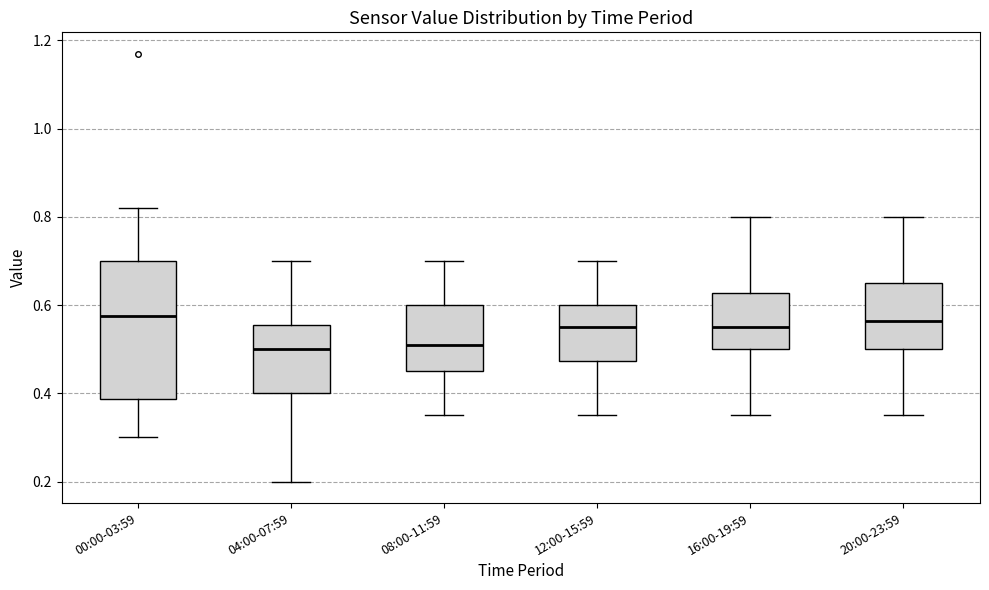

Reading left to right, transcribe this box plot: for each box, give where its median line is, the range the box spans, and where its two whiskers end, as read against the y-axis. The values are not printed on the chart, so give them approximately, as read against the axis.

00:00-03:59: median 0.58, box 0.38 to 0.70, whiskers 0.30 to 0.82
04:00-07:59: median 0.50, box 0.40 to 0.56, whiskers 0.20 to 0.70
08:00-11:59: median 0.52, box 0.46 to 0.60, whiskers 0.36 to 0.70
12:00-15:59: median 0.56, box 0.48 to 0.60, whiskers 0.36 to 0.70
16:00-19:59: median 0.56, box 0.50 to 0.62, whiskers 0.36 to 0.80
20:00-23:59: median 0.56, box 0.50 to 0.66, whiskers 0.36 to 0.80